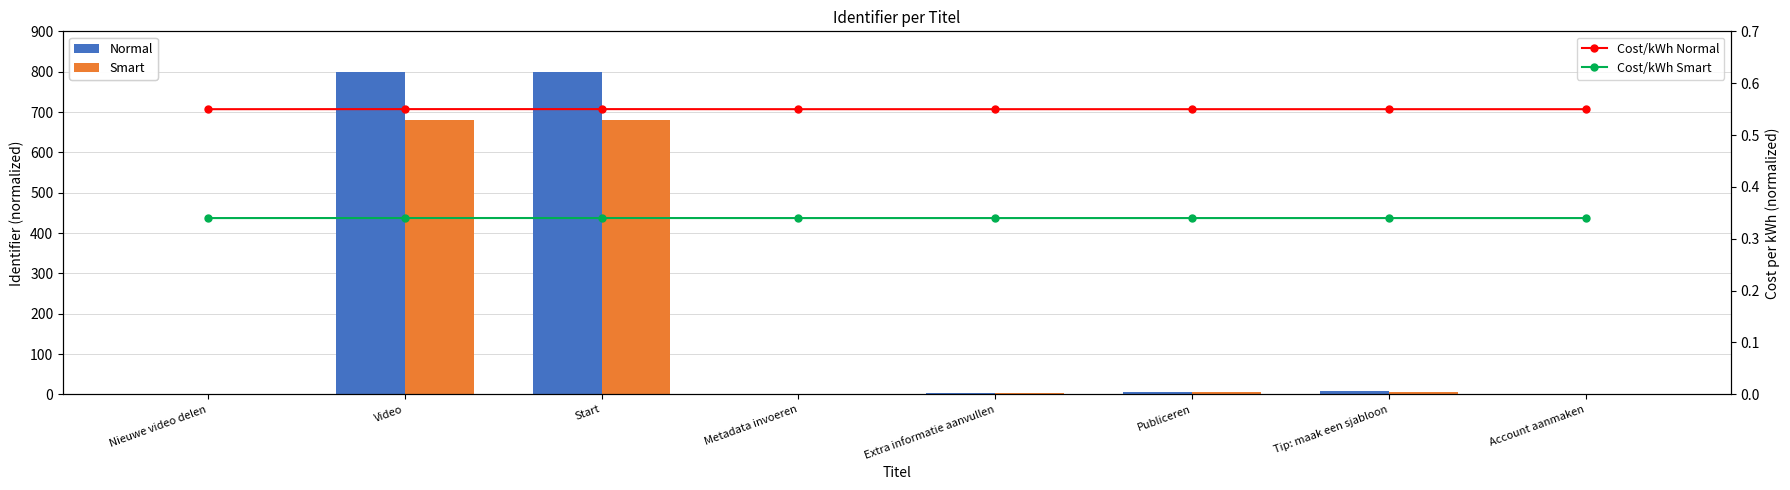

What is the label of the 4th bar from the right?

Extra informatie aanvullen